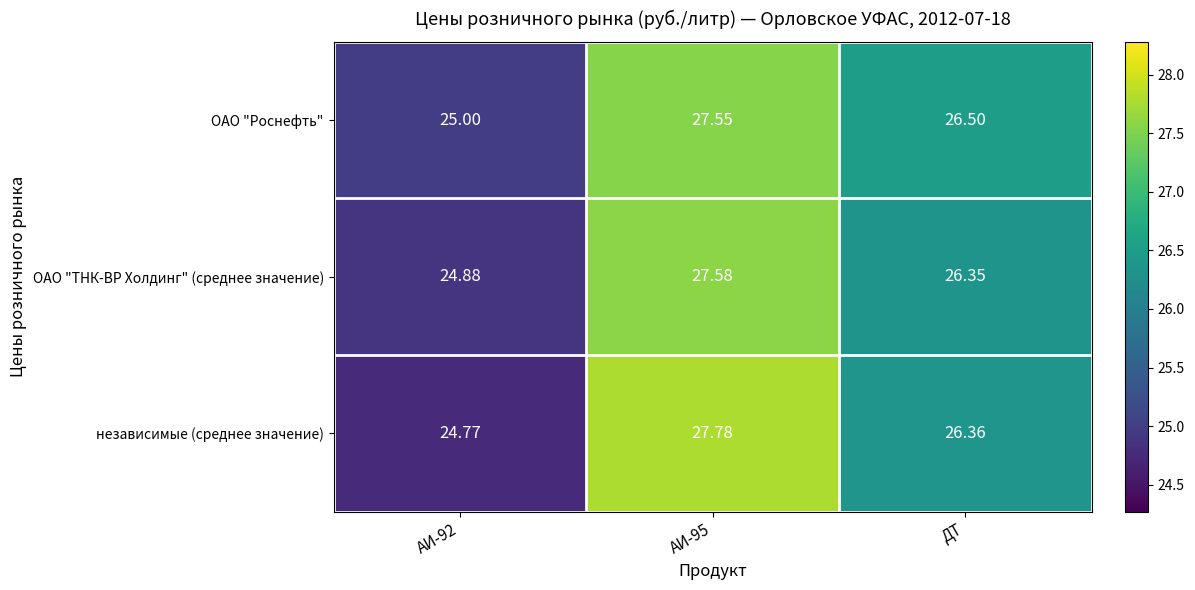

Where is ОАО "Роснефть" nearest to the value 26?

ДТ